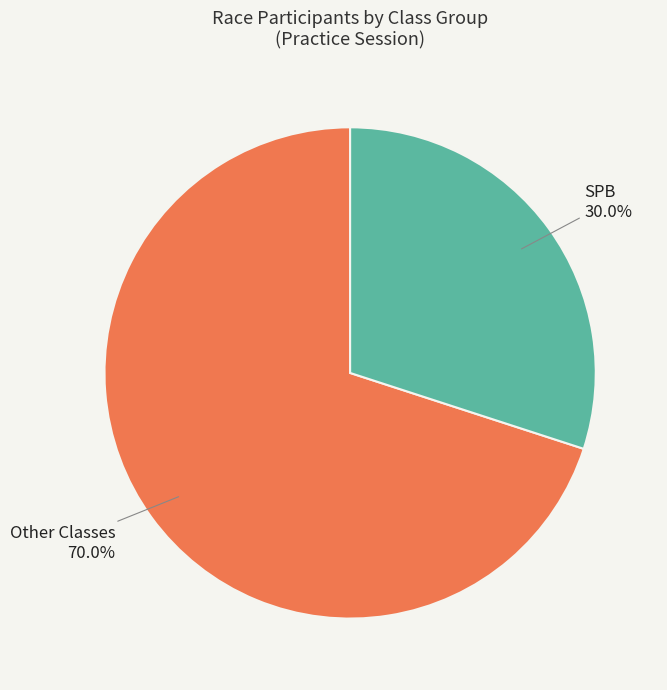

Is there a majority slice in this chart?

Yes